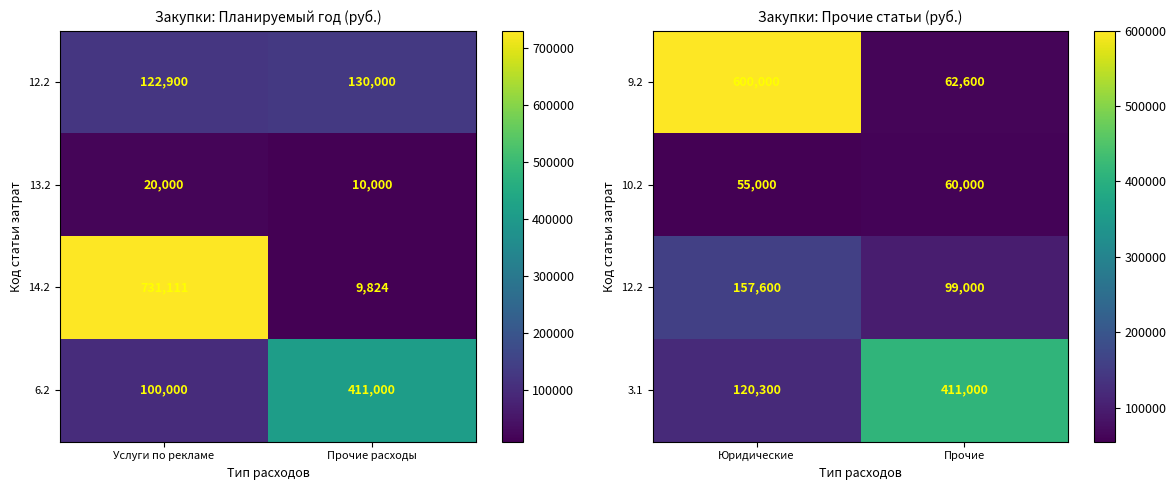

What value does the 10.2 series have at Прочие, to the nearest 50?

60000